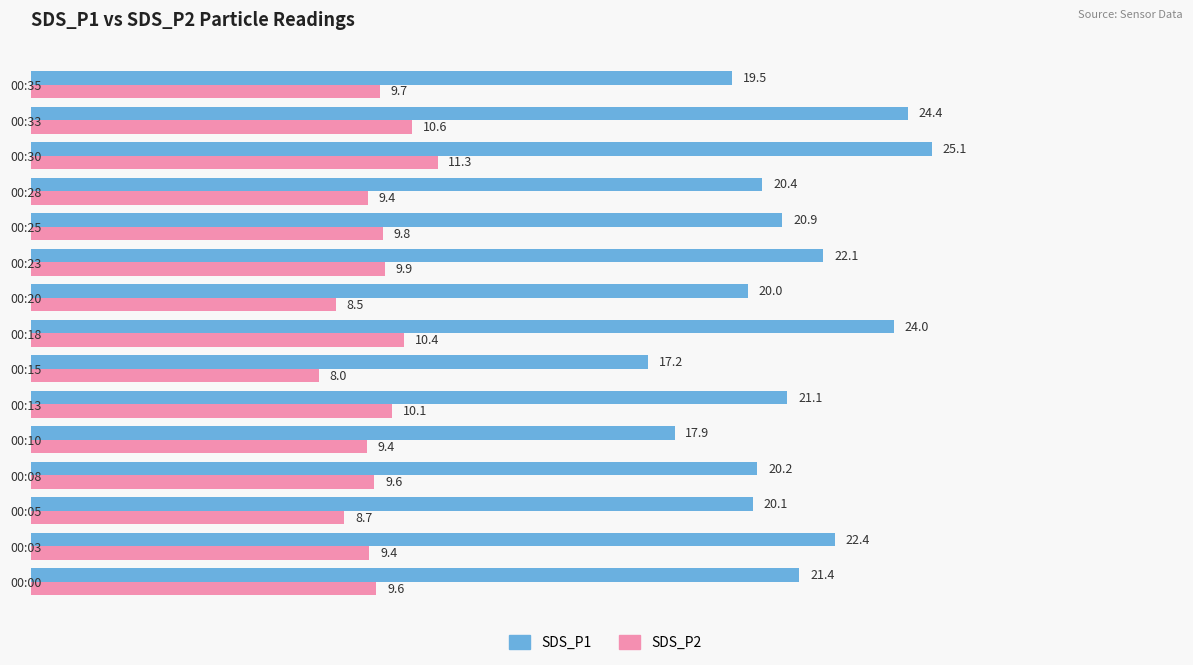

Which series has the widest spread of values?

SDS_P1